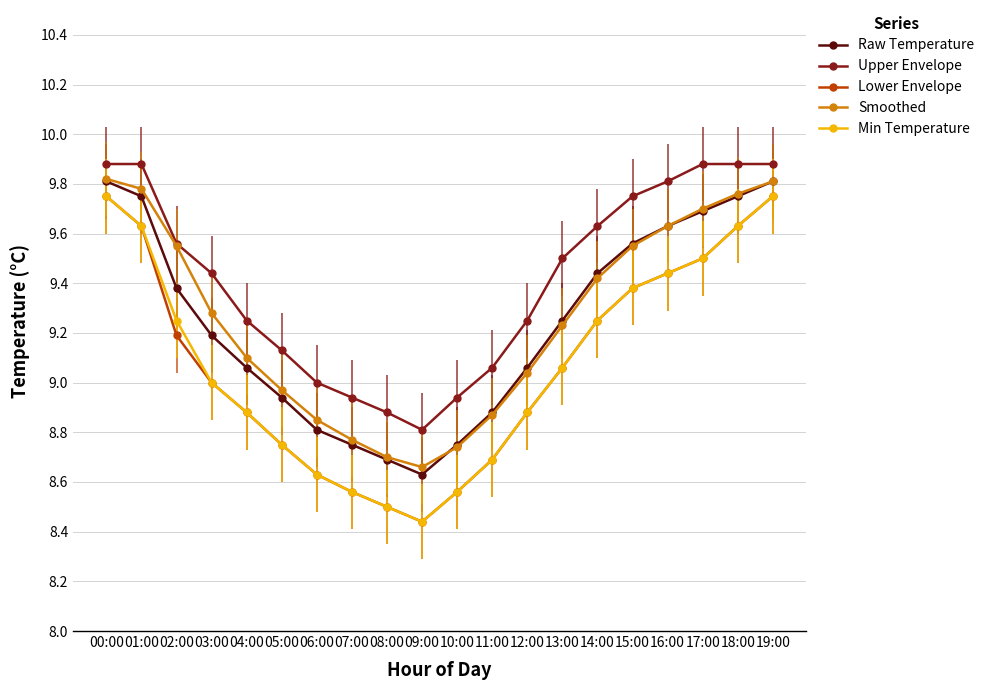

Does the chart display data point markers on the line(s)?

Yes